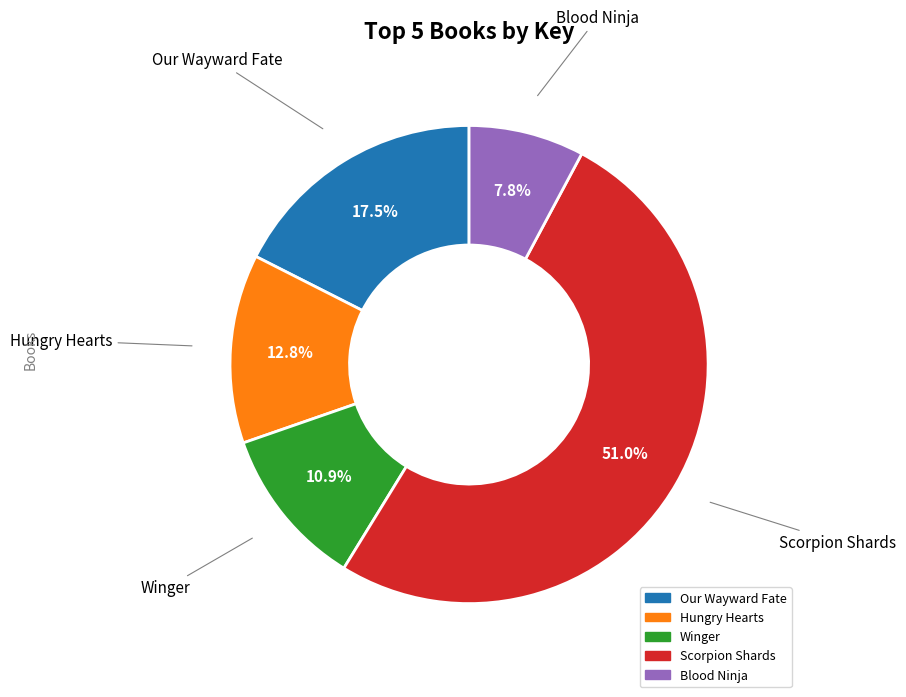

Between Our Wayward Fate and Hungry Hearts, which is larger?

Our Wayward Fate